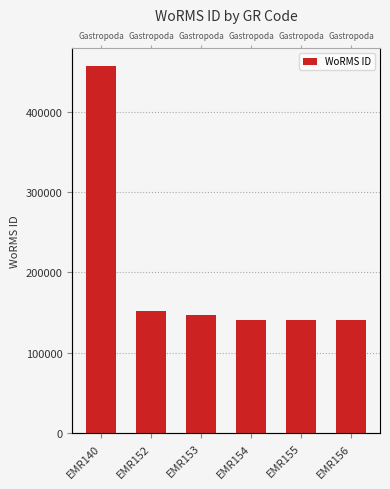

What is the difference between the second highest and minimum values?

10691